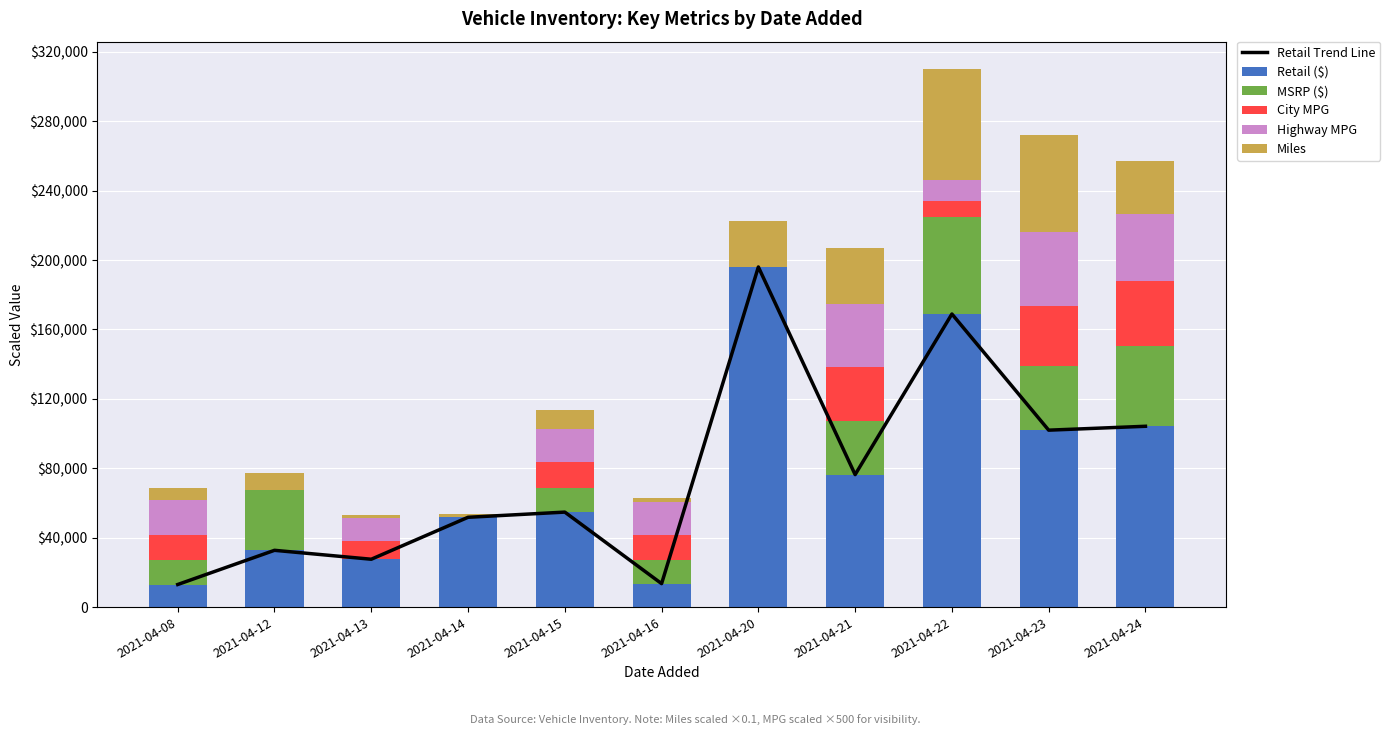

At which category is the sum across all series the highest?

2021-04-22